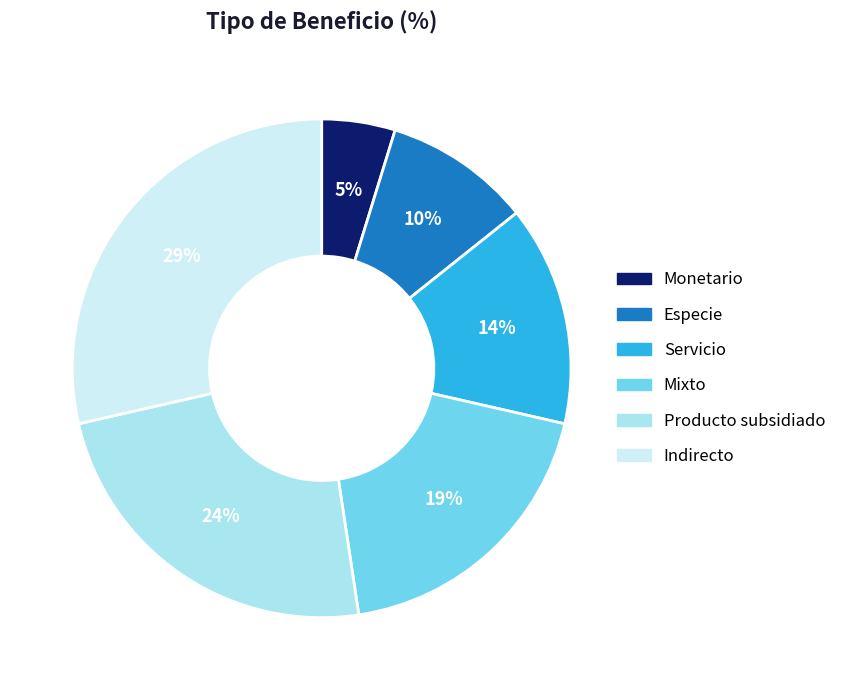

Count the number of slices in the pie.

6